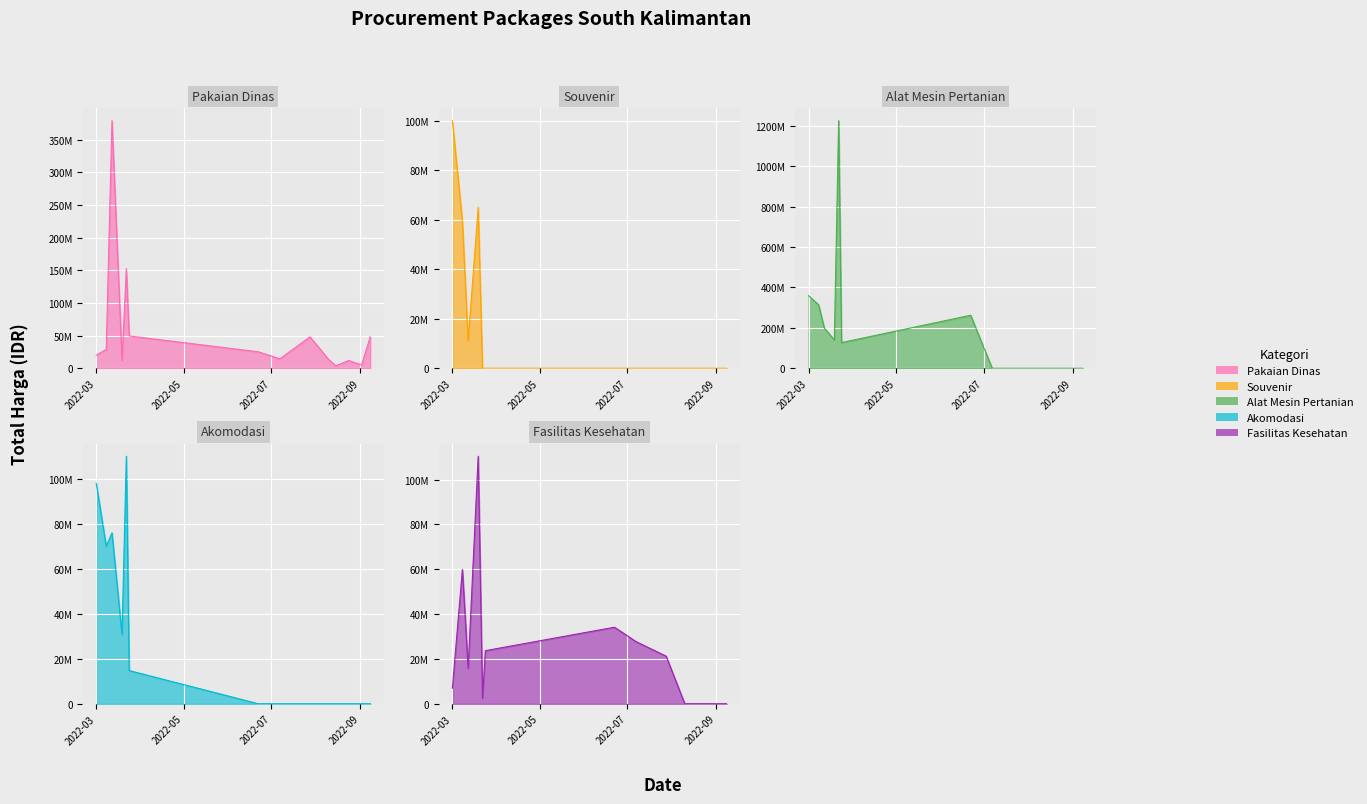

What is the label of the 9th point from the left?

2022-07-28